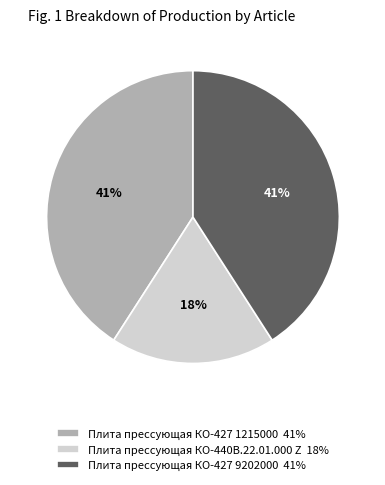

Is it true that Плита прессующая КО-427 1215000 is 31% of the pie?

False